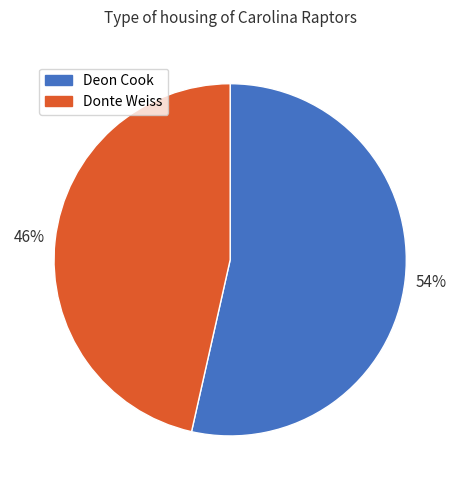

Combined, do Donte Weiss and Deon Cook account for over 50%?

Yes